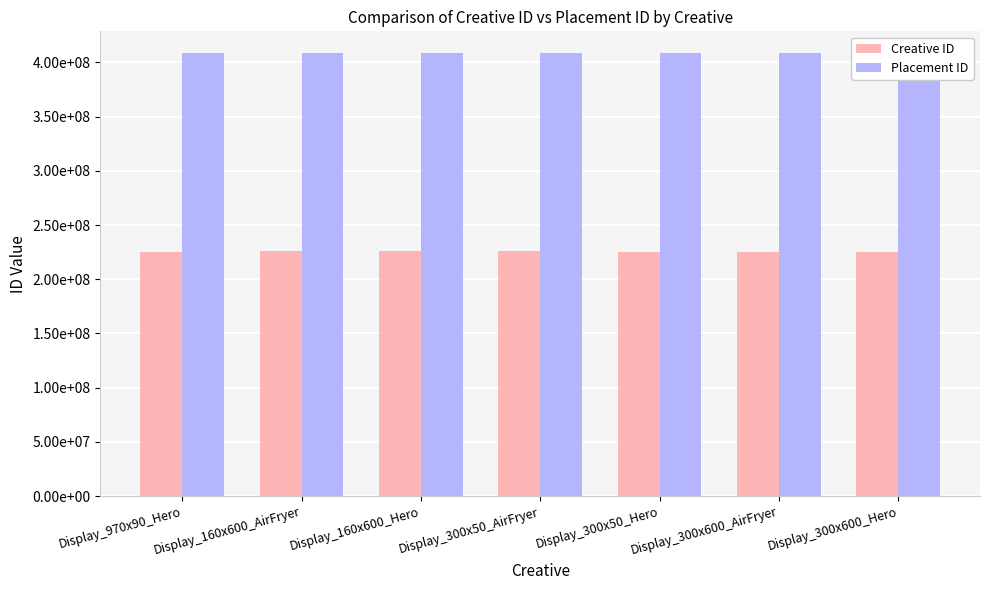

What is the difference between the highest and lowest values at Display_160x600_Hero?

182638341